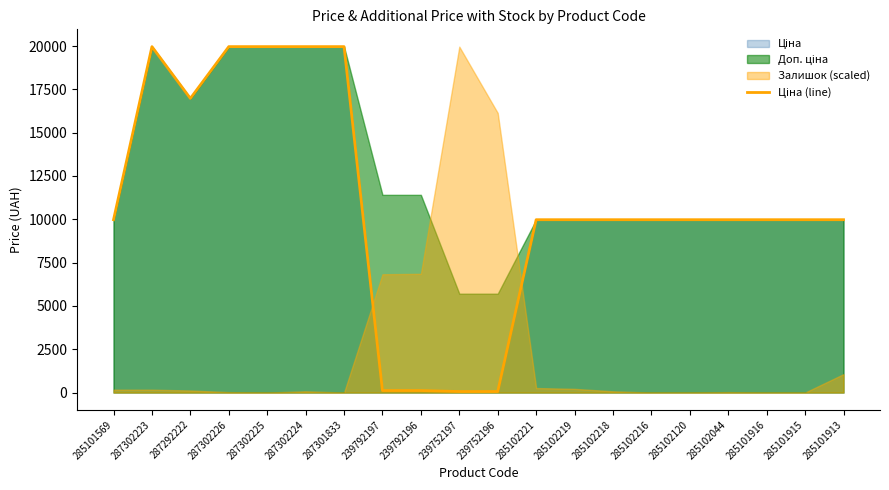

How many values are below 9974?

4